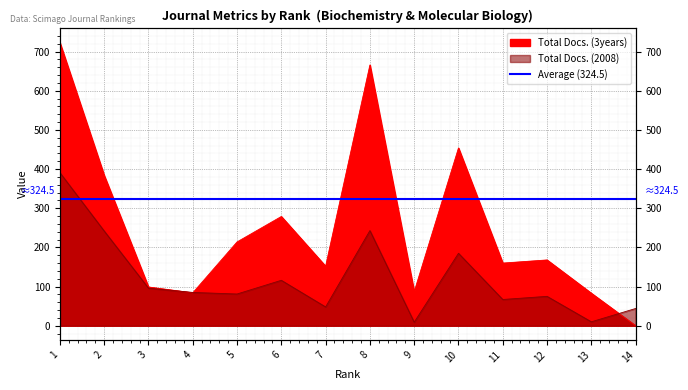

Where is the first local minimum for Total Docs. (2008)?

5